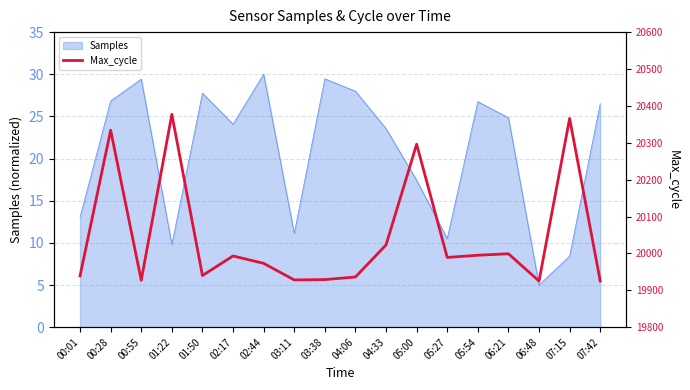

How many categories are shown in the chart?

18